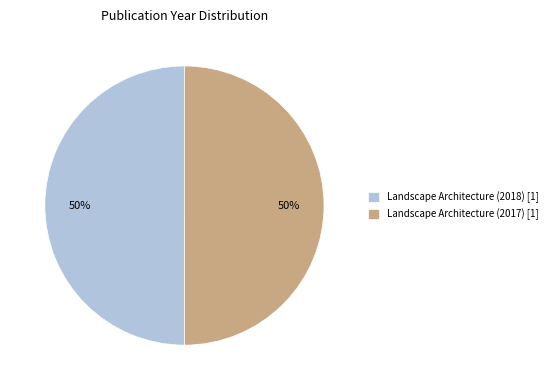

To the nearest percent, what portion does Landscape Architecture (2018) represent?

50%